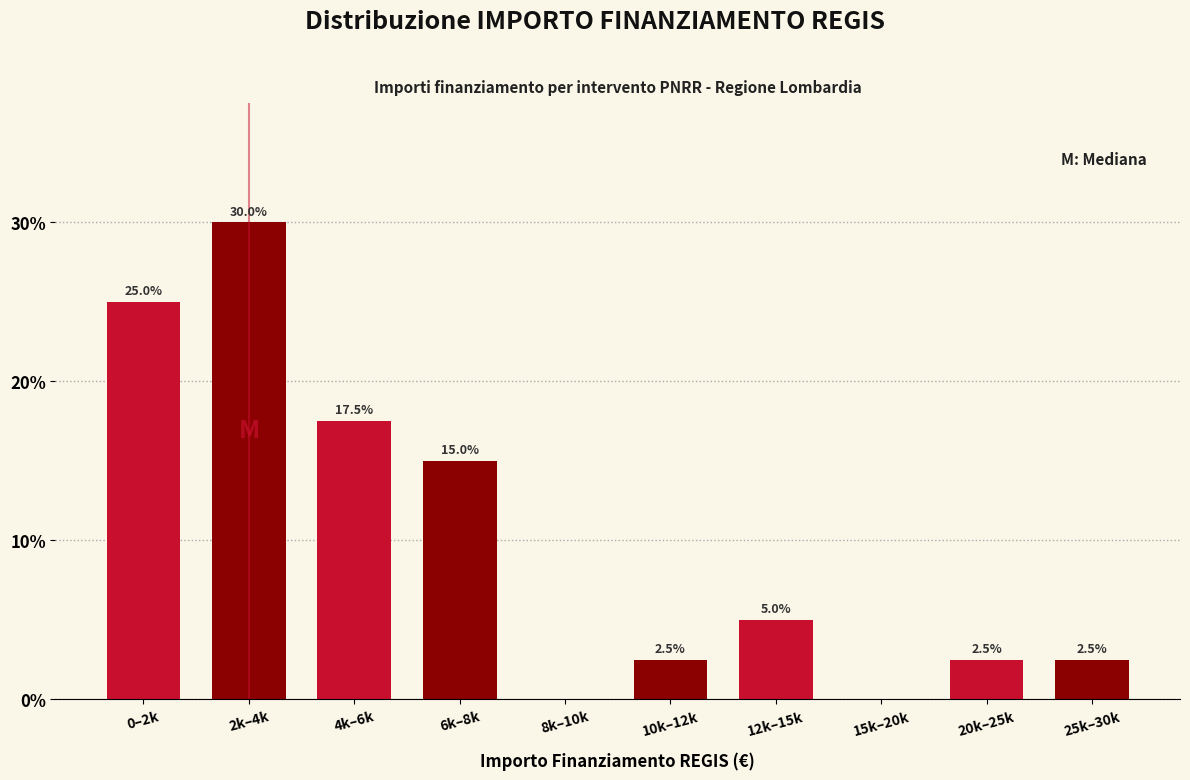

Reading left to right, transcribe all the data shown in this chart.

0–2k=25.0	2k–4k=30.0	4k–6k=17.5	6k–8k=15.0	8k–10k=0.0	10k–12k=2.5	12k–15k=5.0	15k–20k=0.0	20k–25k=2.5	25k–30k=2.5